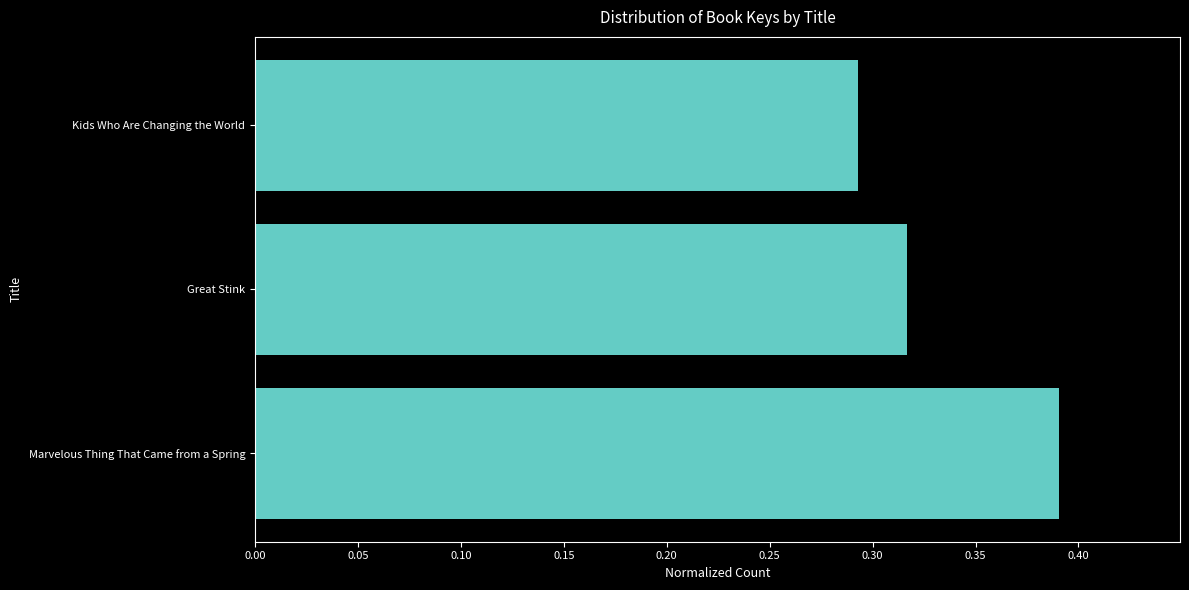

Rank the categories by value from lowest to highest.

Kids Who Are Changing the World, Great Stink, Marvelous Thing That Came from a Spring